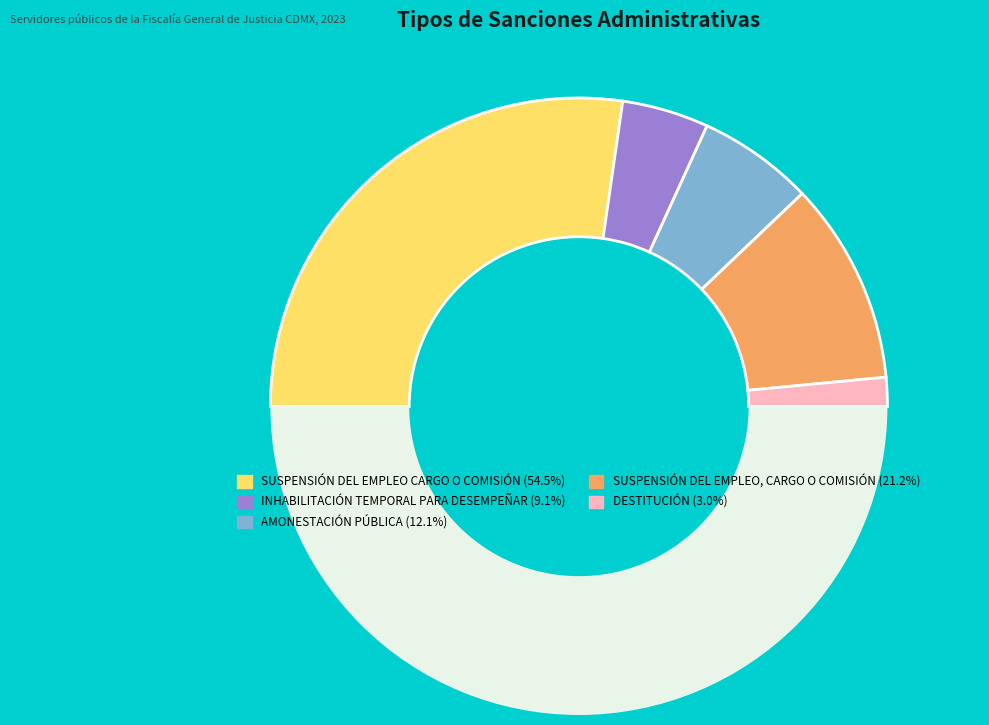

To the nearest percent, what is the difference between the largest and smallest slice percentages?

52%